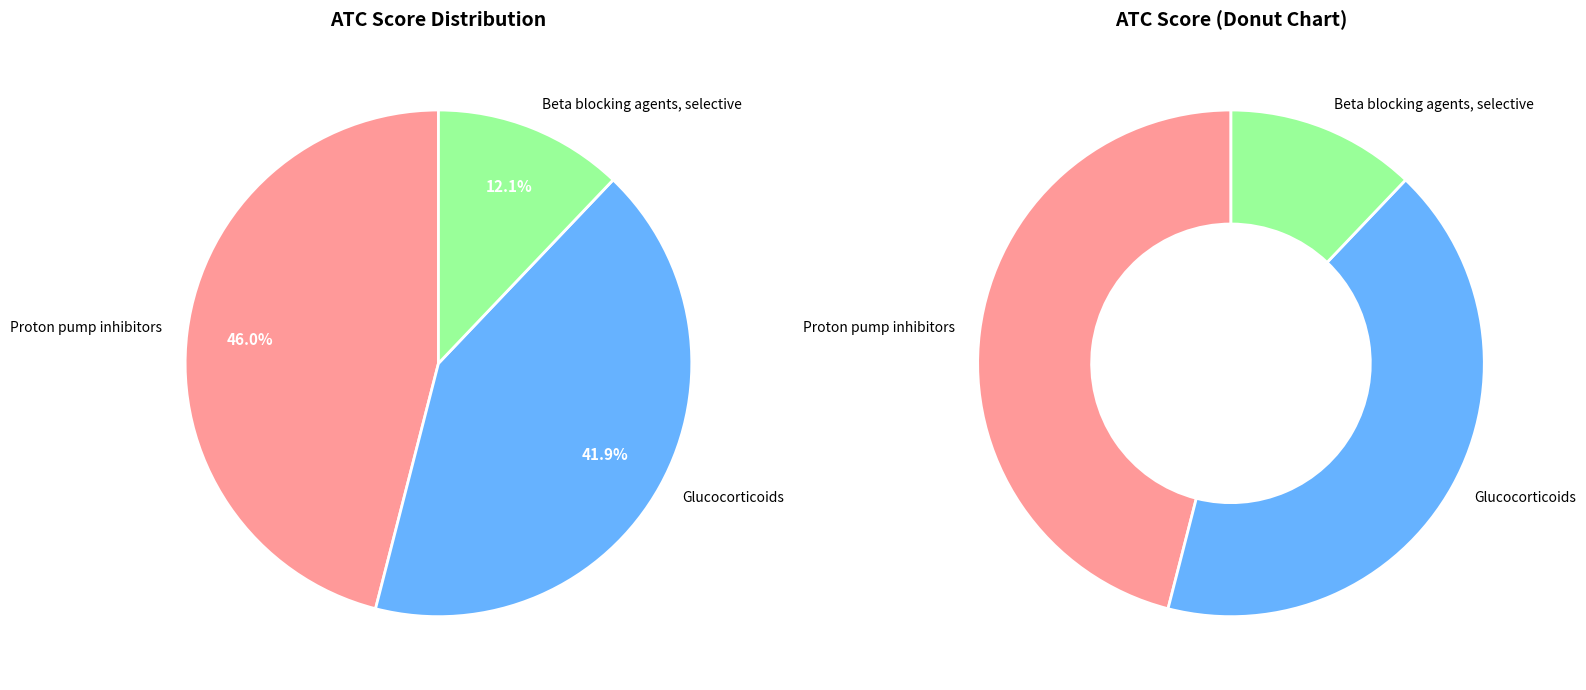

How many slices are in this pie chart?

3